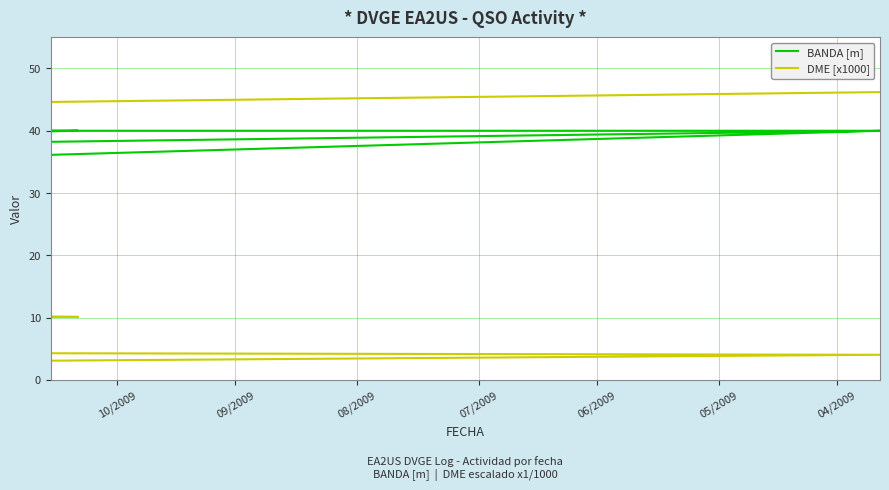

True or false: BANDA [m] and DME [x1000] cross at least once.

True